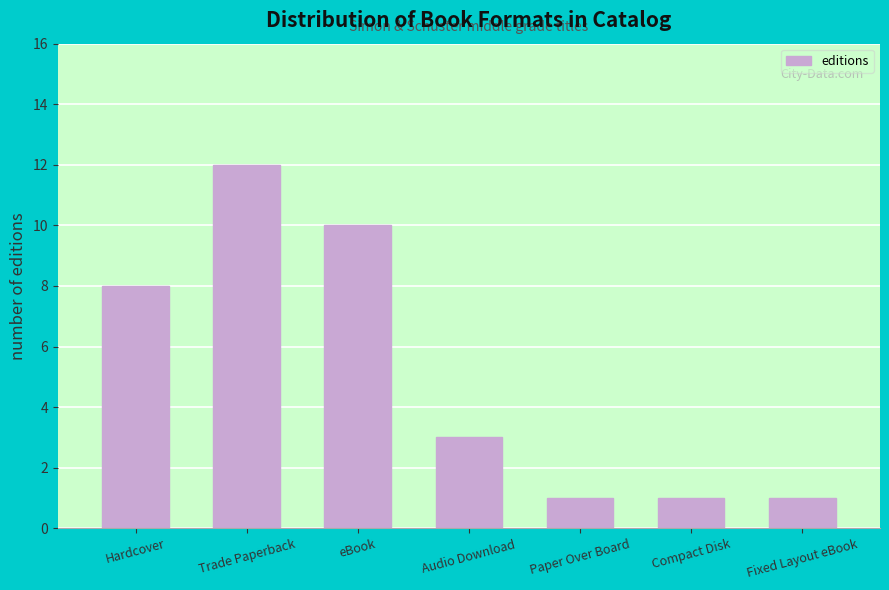

At which label is the value closest to 6?

Hardcover